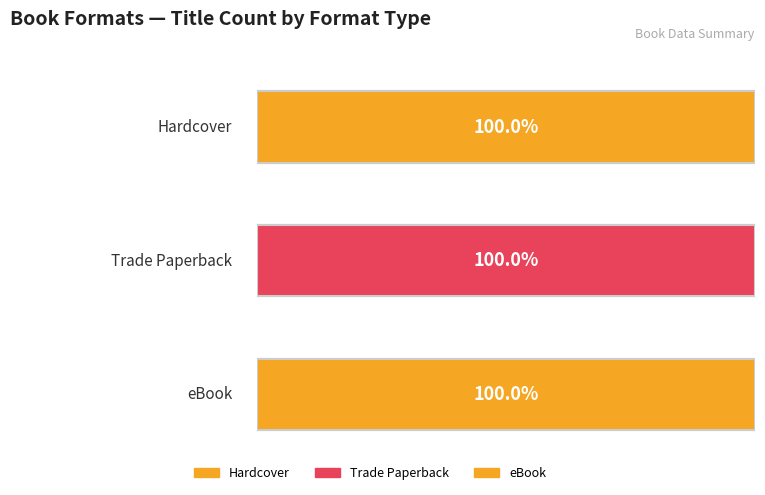

The Trade Paperback series shows 548705182 at Of Dreams and Rust. True or false?

False